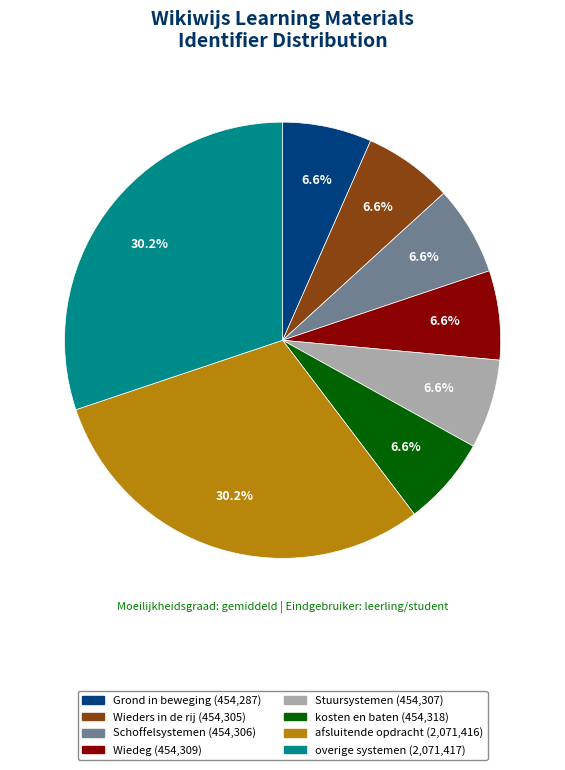

Does any single category account for the majority?

No